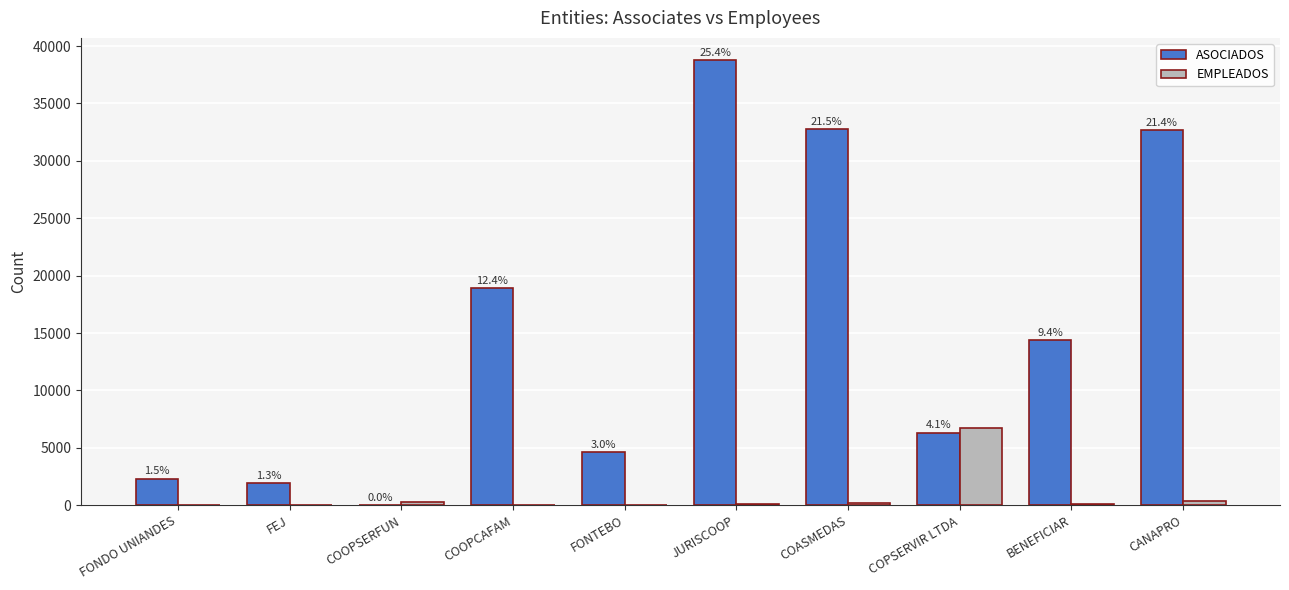

What are all the series names shown in the legend?

ASOCIADOS, EMPLEADOS